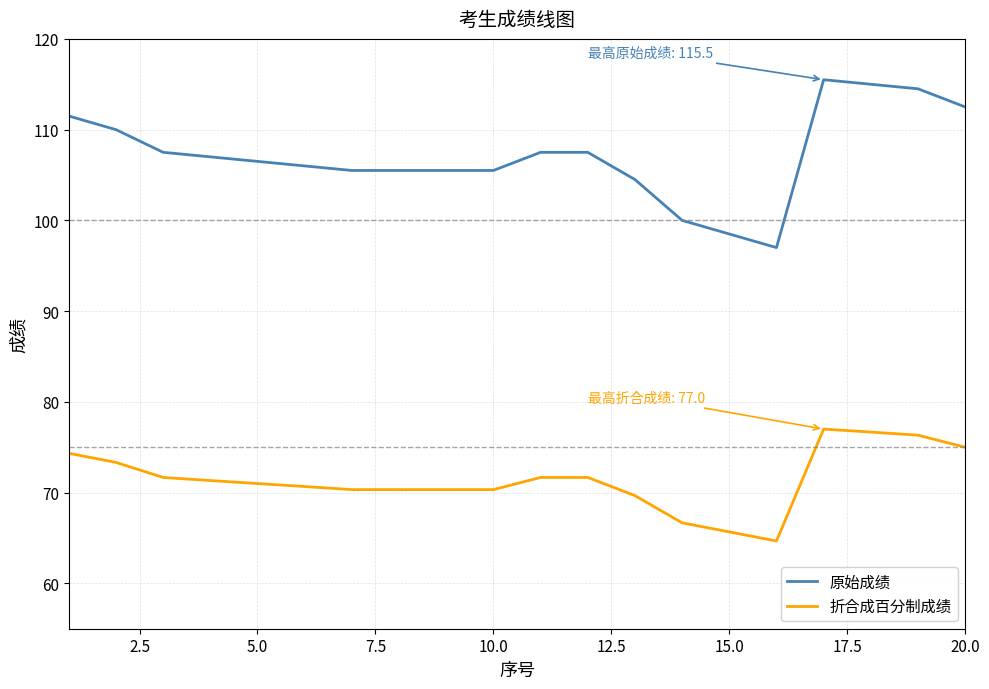

True or false: 折合成百分制成绩 and 原始成绩 cross at least once.

False